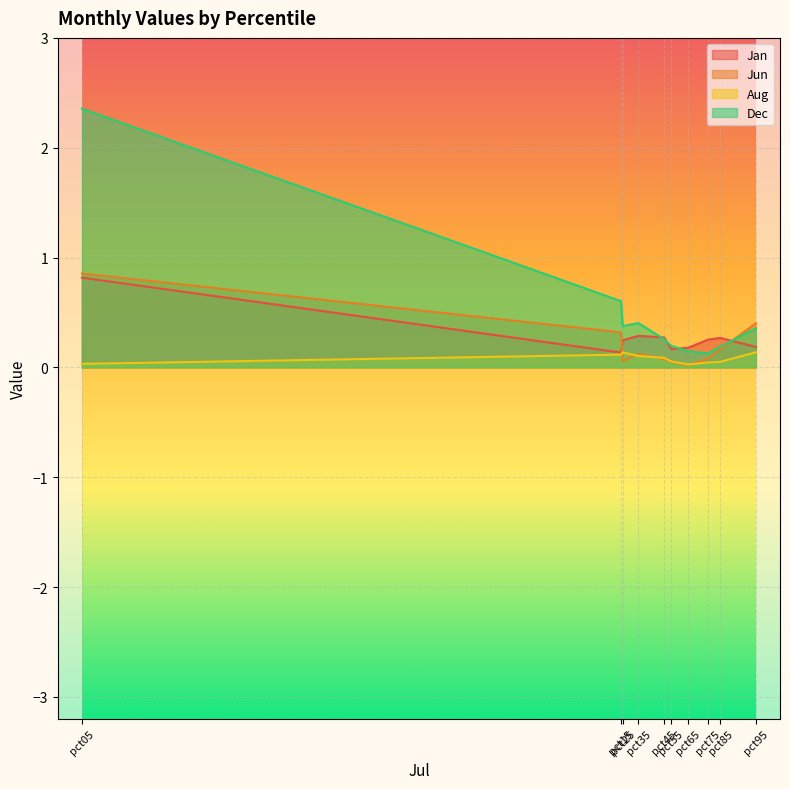

Reading right to left, extract all data points from this chart.

Jan: 0.2	0.3	0.3	0.2	0.2	0.3	0.3	0.2	0.1	0.8
Jun: 0.4	0.2	0.1	0.0	0.1	0.1	0.1	0.1	0.3	0.9
Aug: 0.1	0.1	0.0	0.0	0.1	0.1	0.1	0.1	0.1	0.0
Dec: 0.4	0.2	0.1	0.1	0.2	0.3	0.4	0.4	0.6	2.4